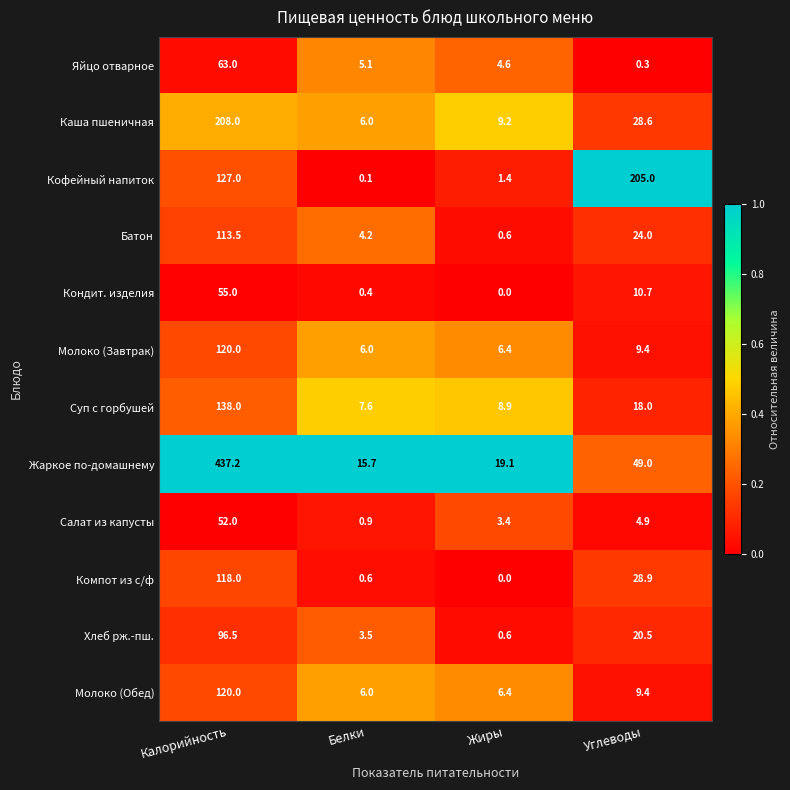

What is the greatest value displayed?

437.2